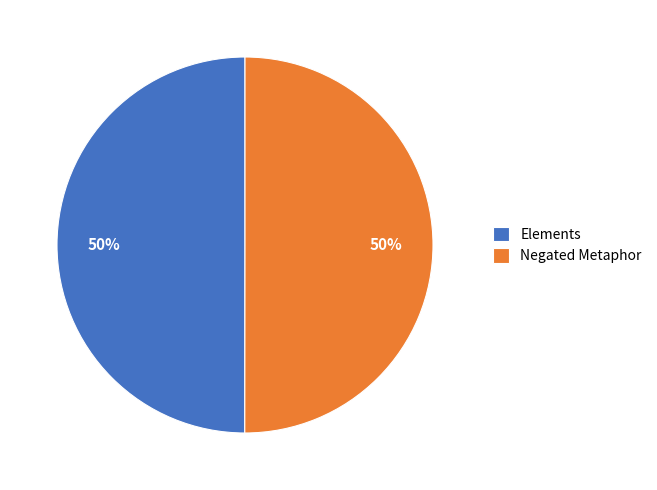

True or false: Negated Metaphor accounts for 50% of the total.

True